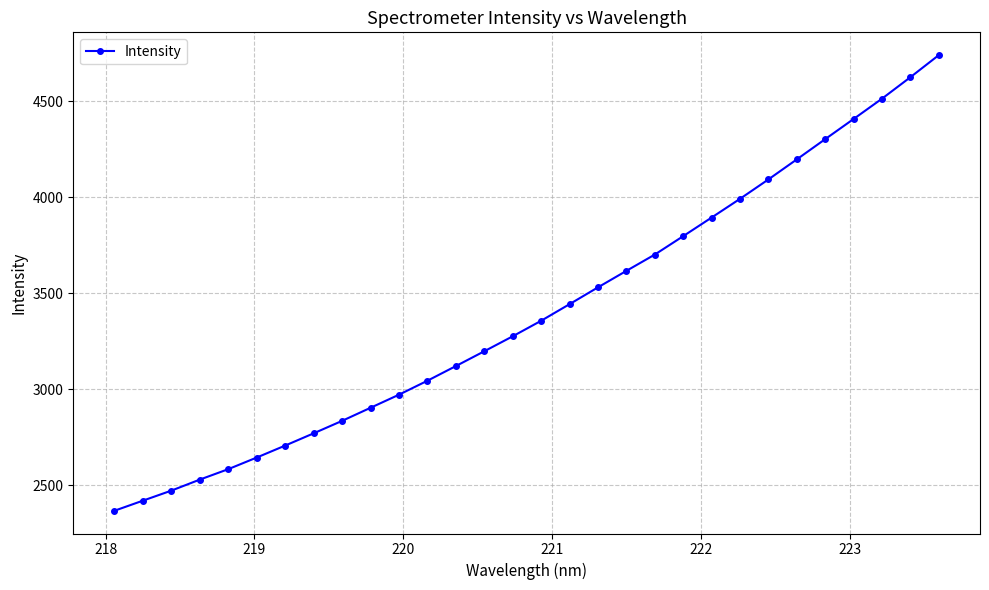

What is the maximum value shown in the chart?

4739.4